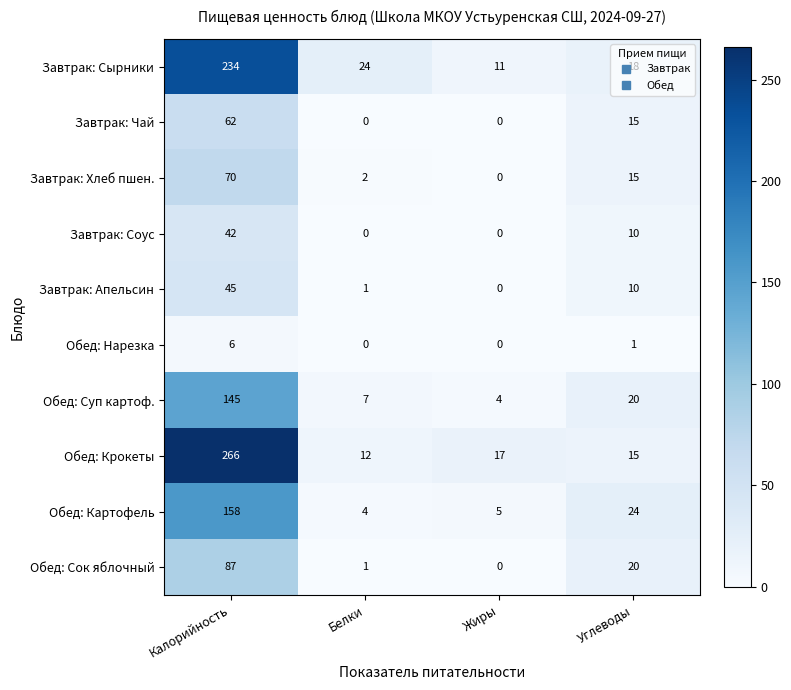

Which series changed the most between Калорийность and Белки?

Обед: Крокеты